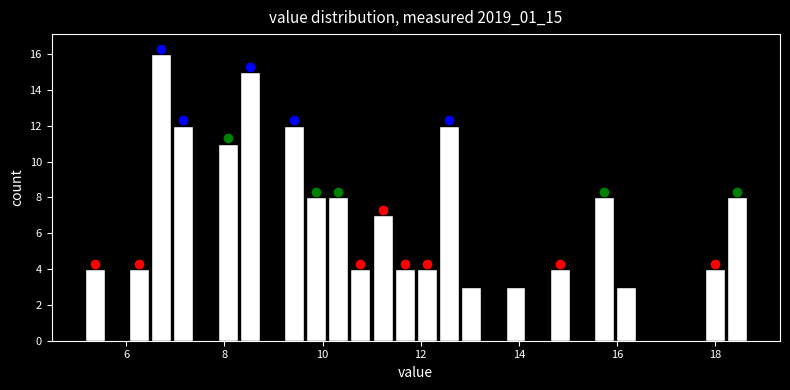

Around what value on the x-axis is the tallest bar? Give the approximate position of its centre, as read against the axis.

6.8